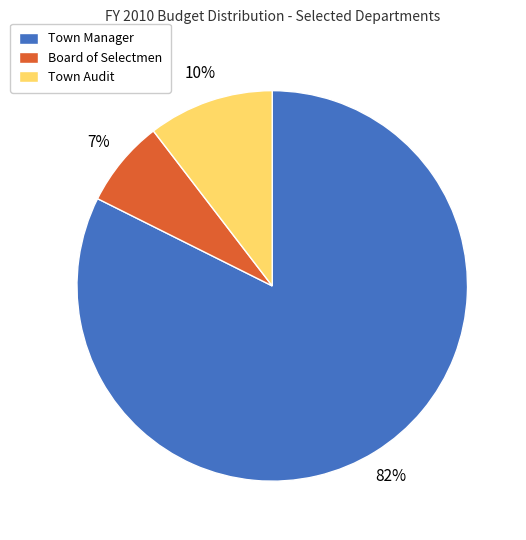

Which category has the smallest portion of the pie?

Board of Selectmen